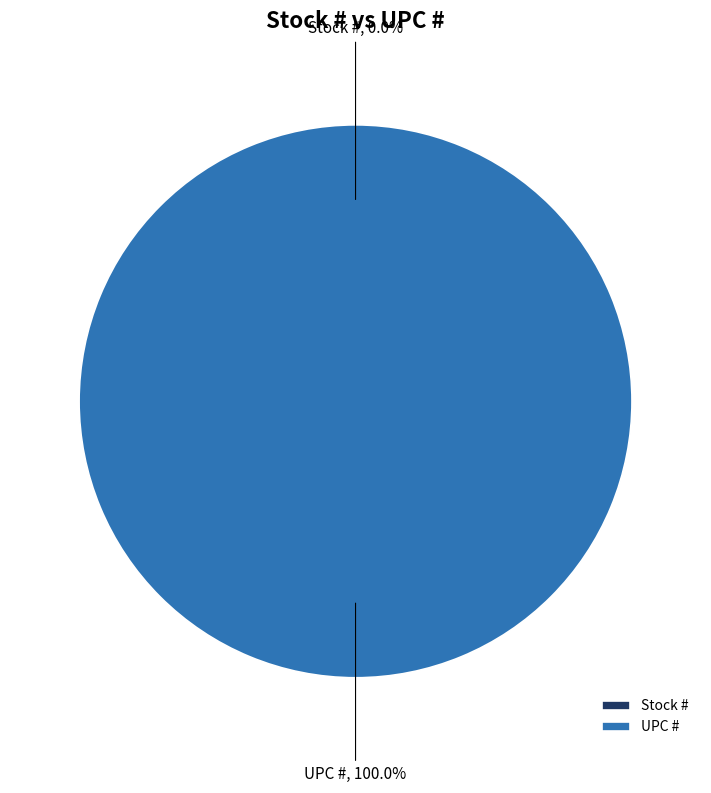

What is the smallest slice in the pie chart?

Stock #